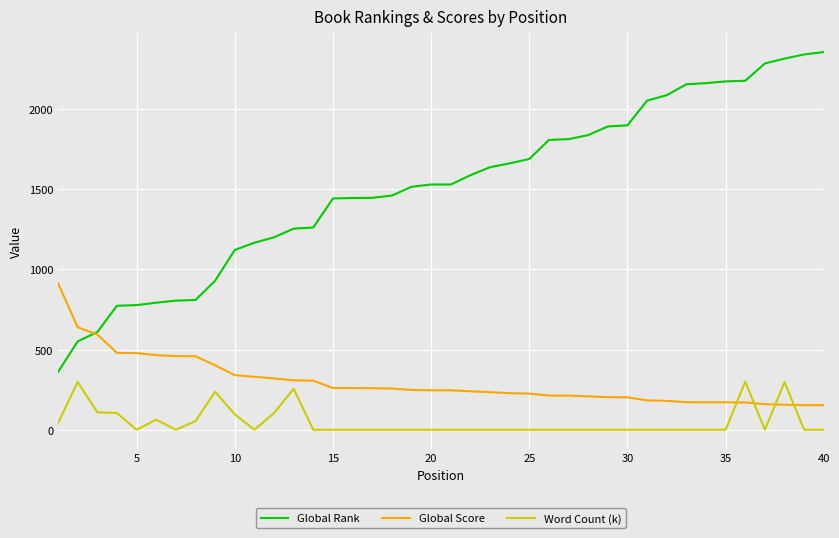

What is the greatest value displayed?

2355